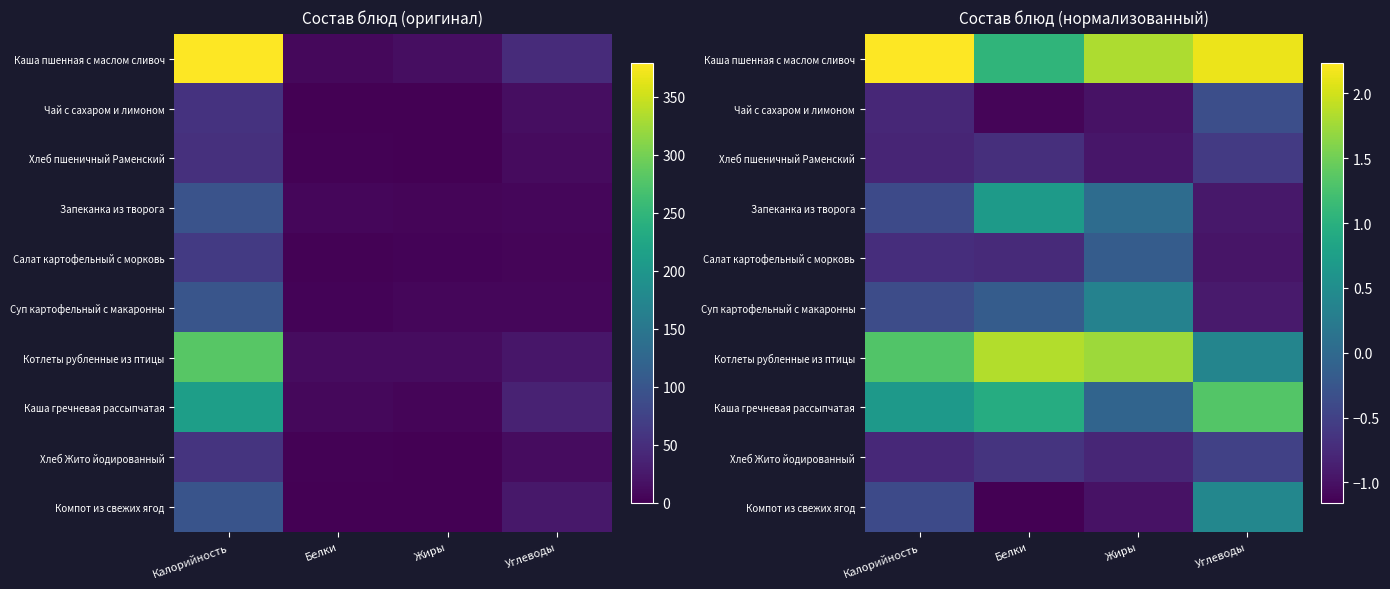

What is the maximum value for Котлеты рубленные из птицы?

1.9